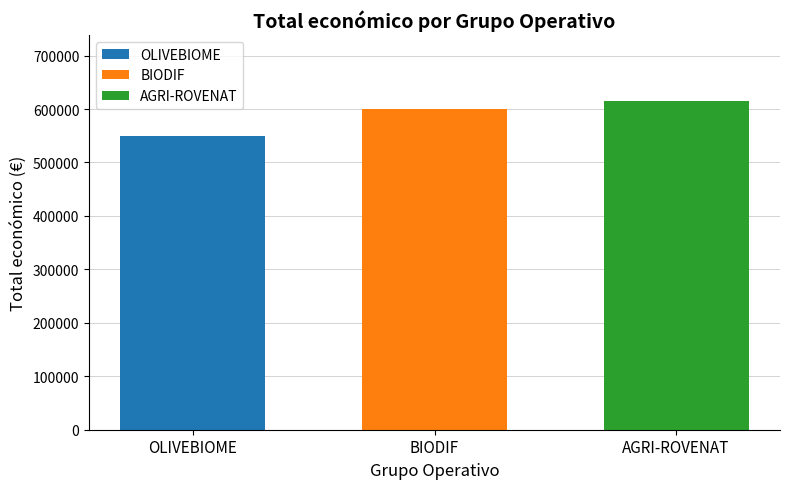

What is the maximum value for BIODIF?

599927